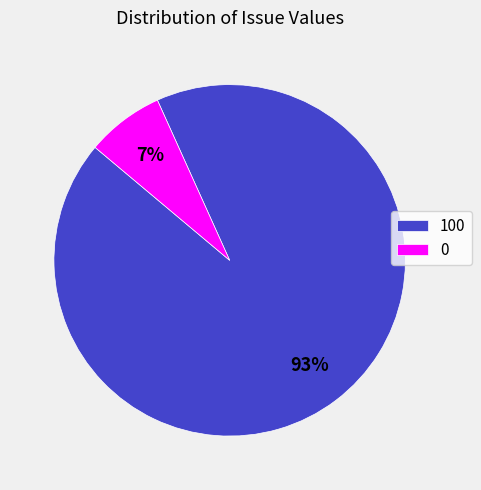

Is the sum of 100 and 0 greater than half?

Yes